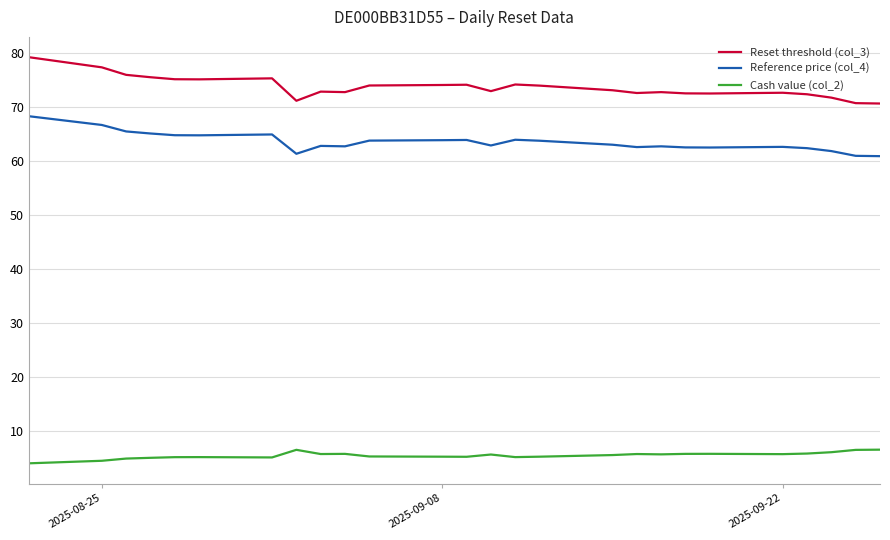

Rank the series by their maximum value, from highest to lowest.

Reset threshold (col_3), Reference price (col_4), Cash value (col_2)